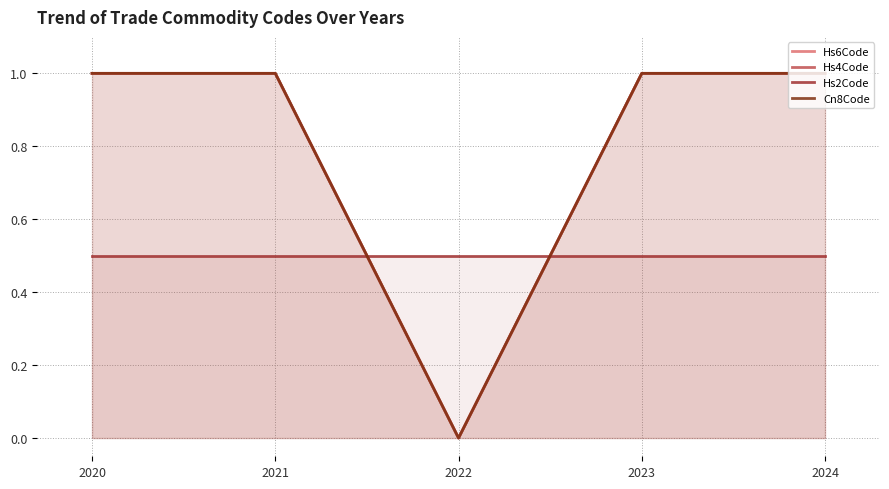

What is the spread (max minus min) of values at 2022?

0.5